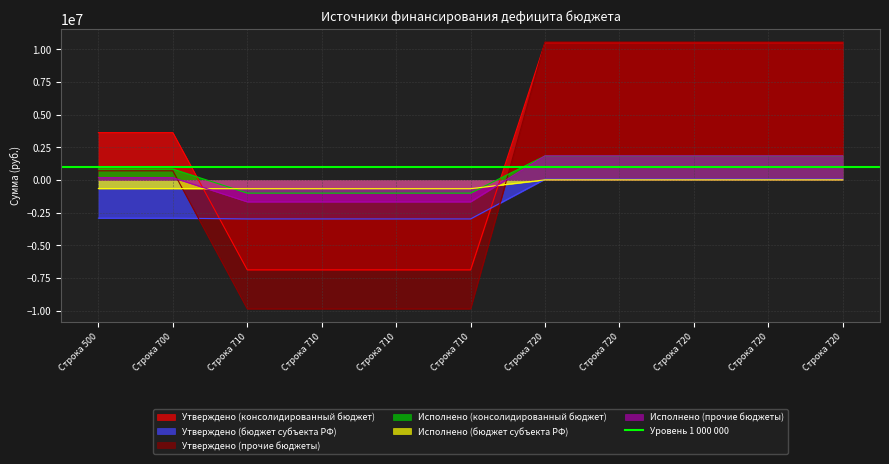

At which category is the sum across all series the highest?

Строка 720